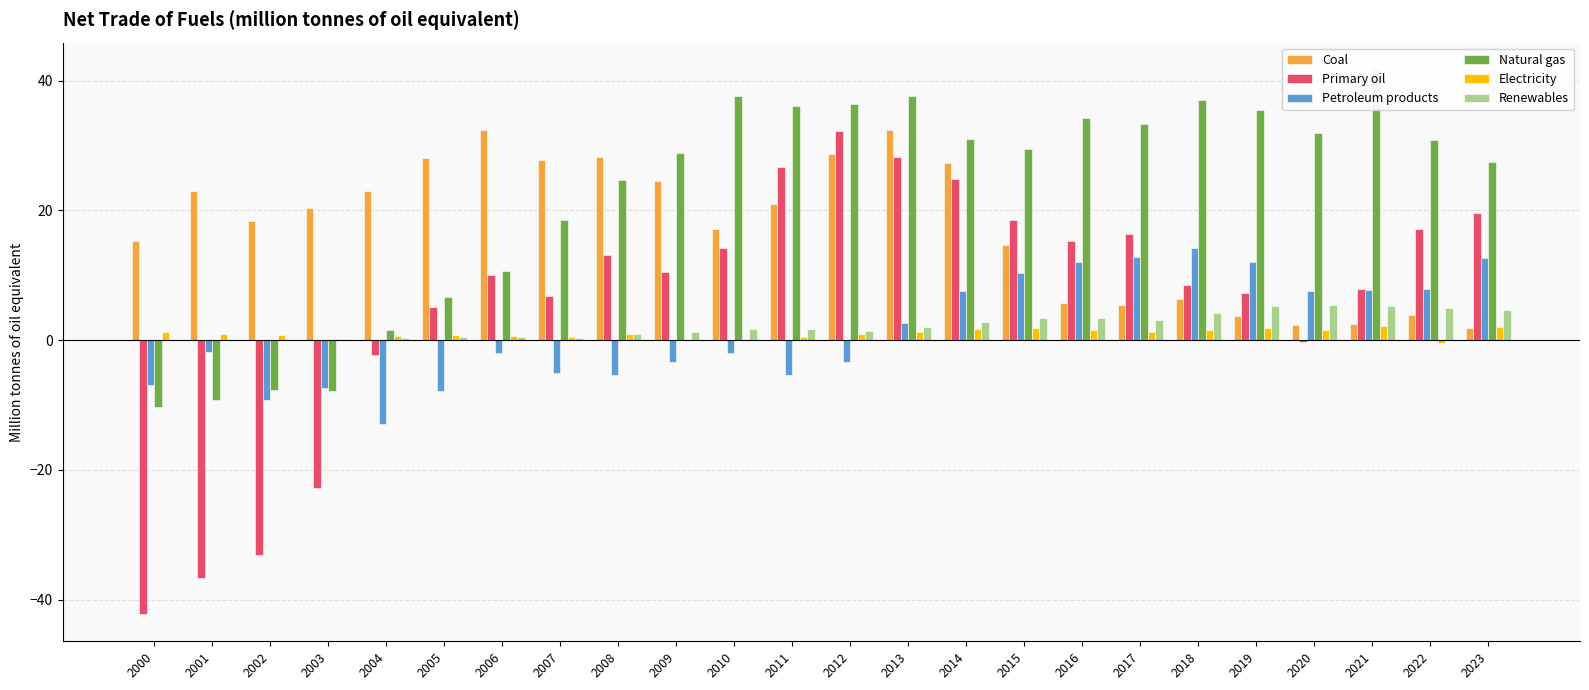

The value of Primary oil at 2017 is 25.9. True or false?

False